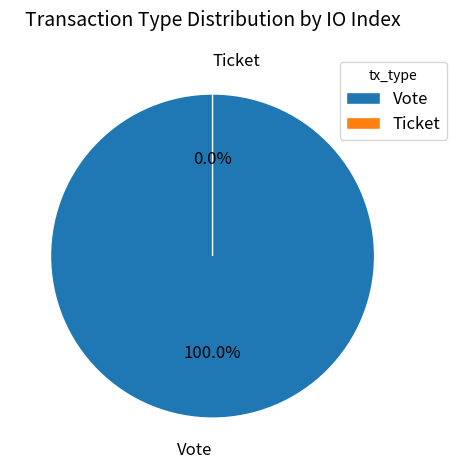

To the nearest percent, what is the difference between the largest and smallest slice percentages?

100%